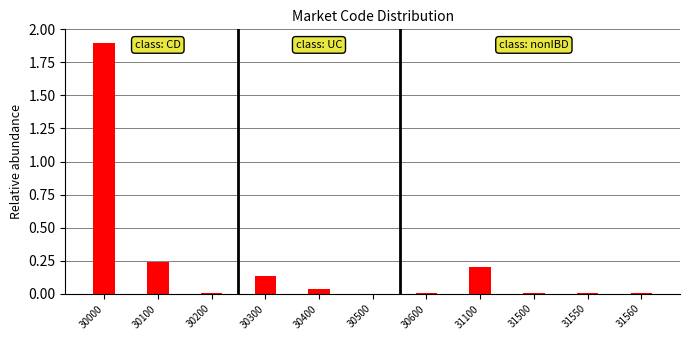

What is the change in value from 30000 to 31500?

-1.9